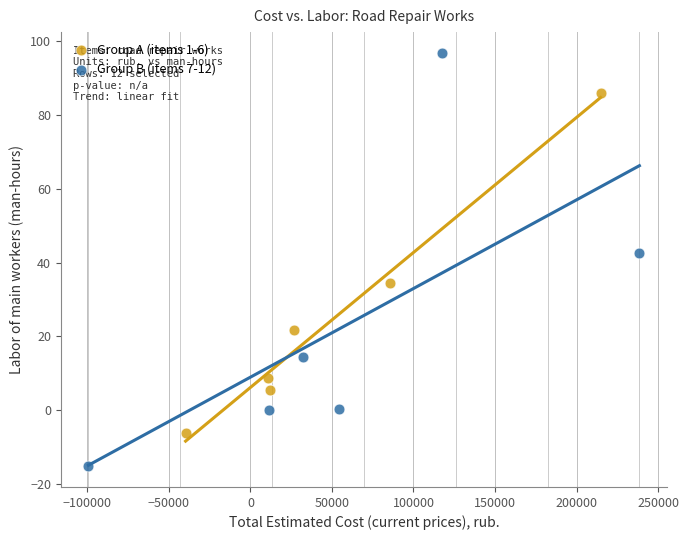

What are all the series names shown in the legend?

Group A (items 1-6), Group B (items 7-12)